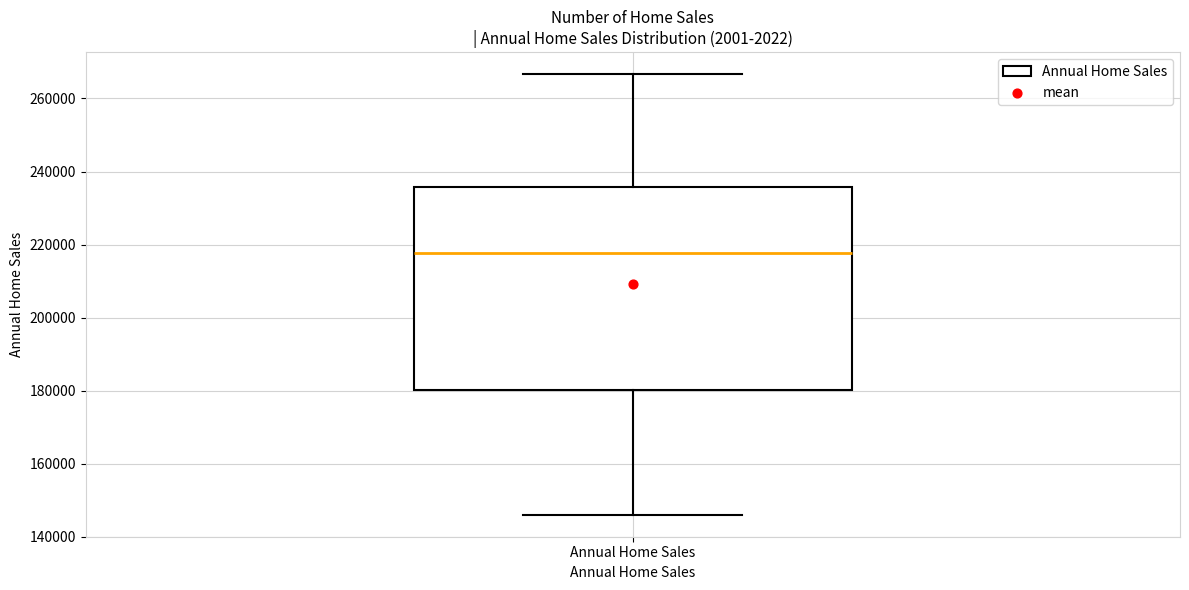

Read this box plot against the y-axis: the position of the median line, the range covered by the box, and the ends of both whiskers. The values are not printed on the chart, so give them approximately, as read against the axis.

median 218000, box 180000 to 236000, whiskers 146000 to 266000